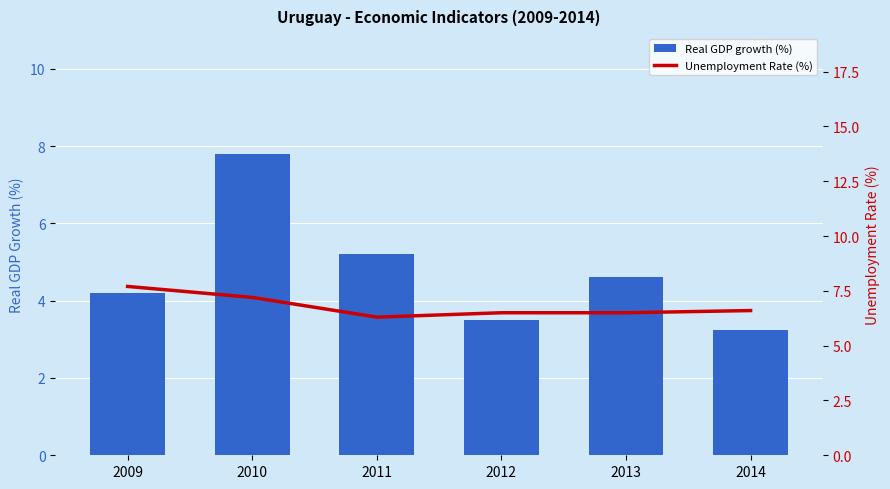

Which series has the widest spread of values?

Real GDP growth (%)